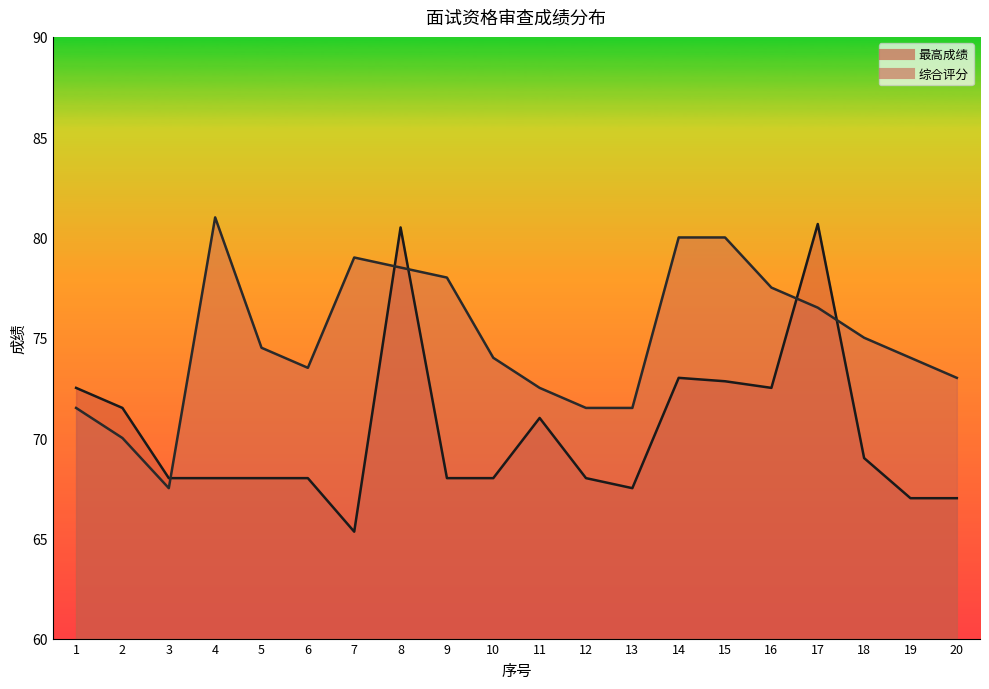

Rank the series at 17 from highest to lowest value.

最高成绩, 综合评分